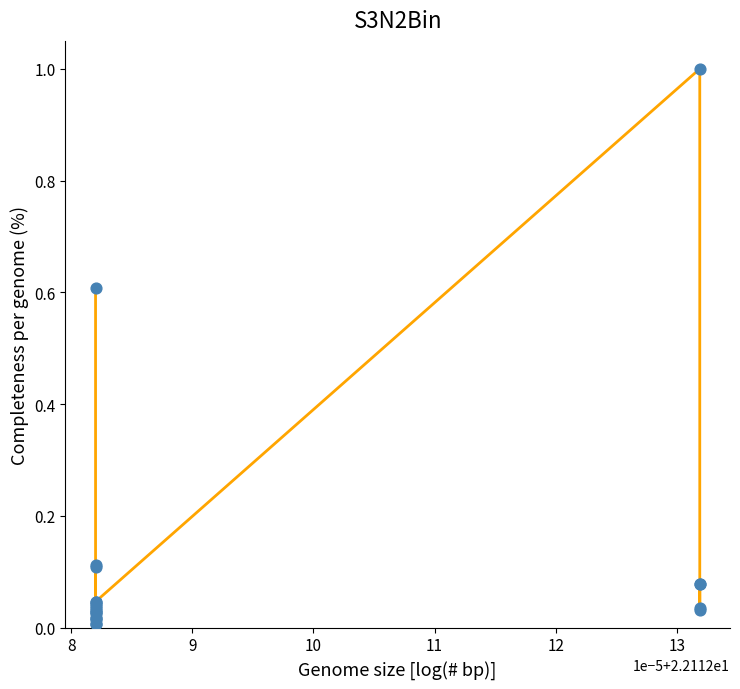

What is the maximum value shown in the chart?

1.0